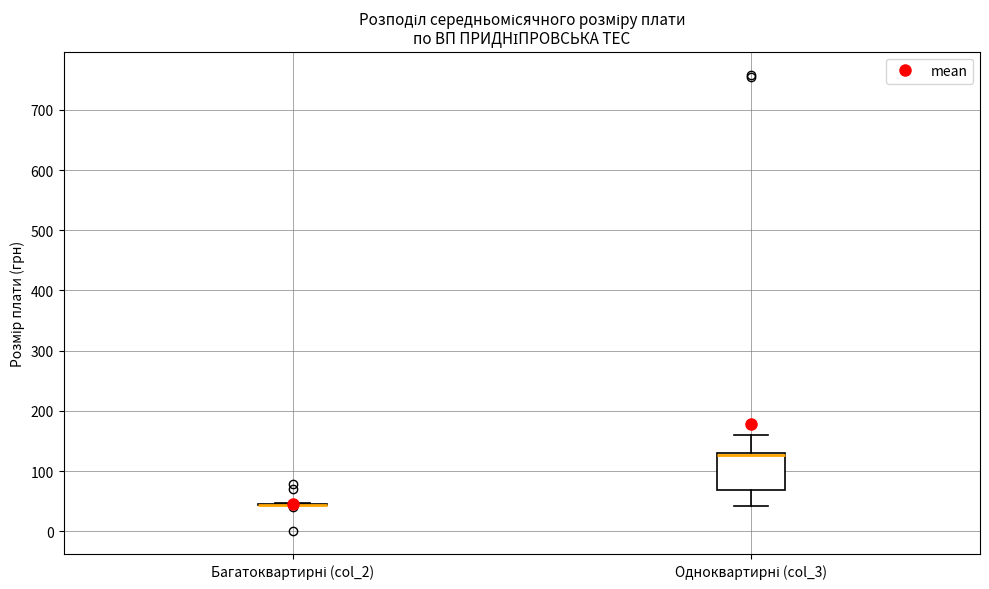

Comparing the boxes themselves (not the whiskers), which one is the tallest?

Одноквартирні (col_3)